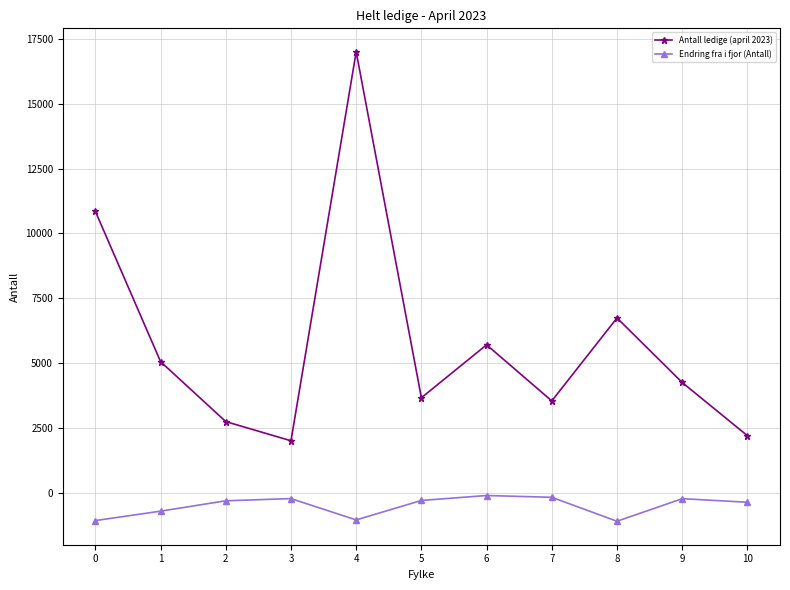

True or false: Endring fra i fjor (Antall) and Antall ledige (april 2023) intersect in this chart.

False